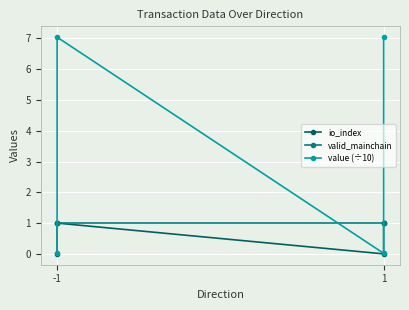

What is the total value across all series at -1?

1.0